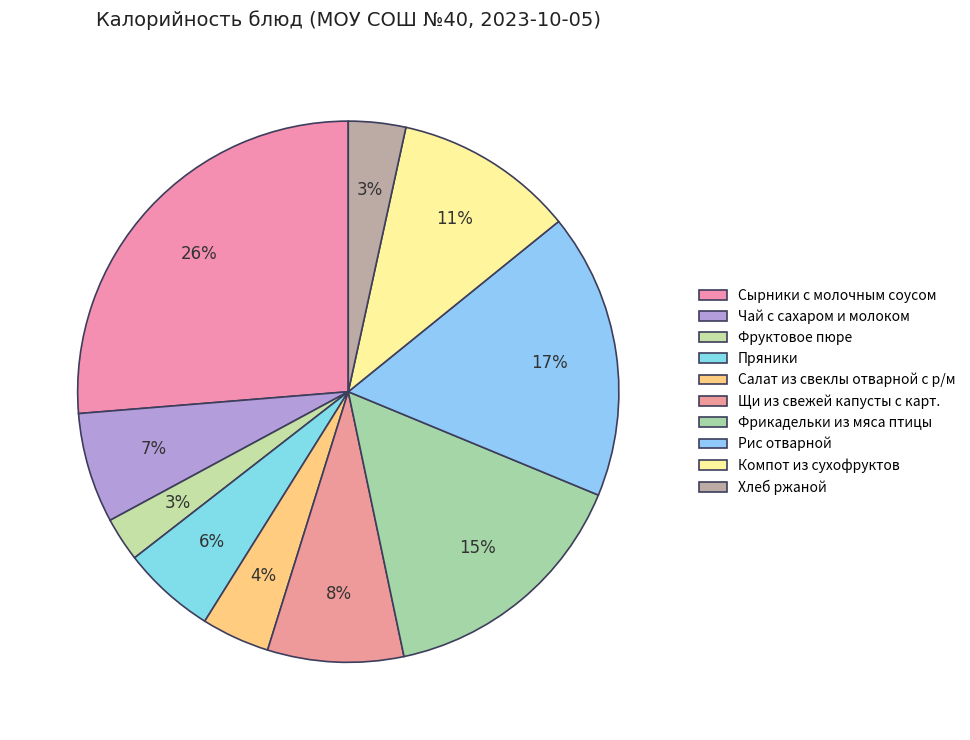

How many slices are in this pie chart?

10